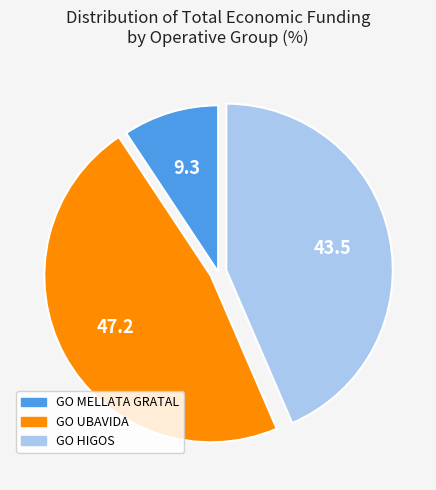

Does GO UBAVIDA represent more than half of the total?

No